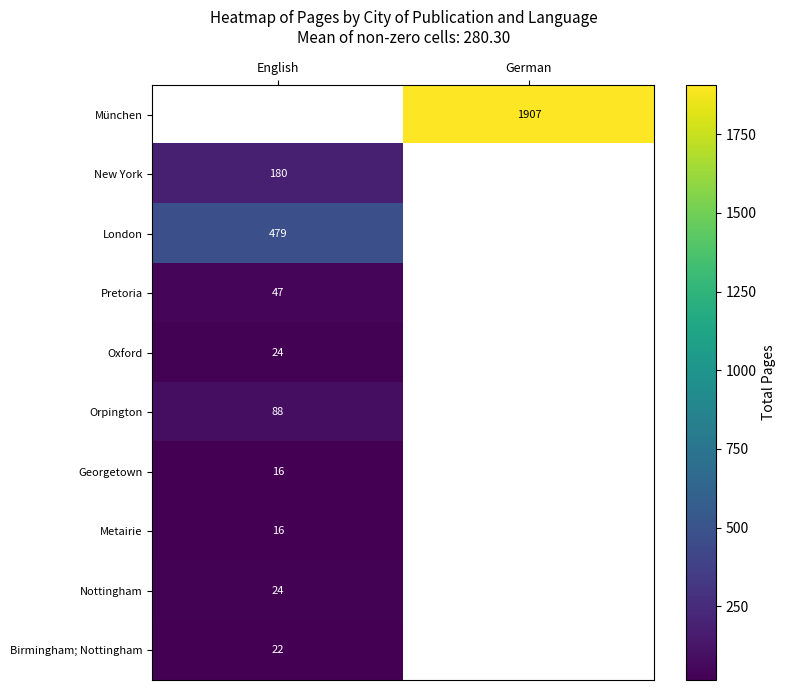

What is the smallest value displayed?

16.0